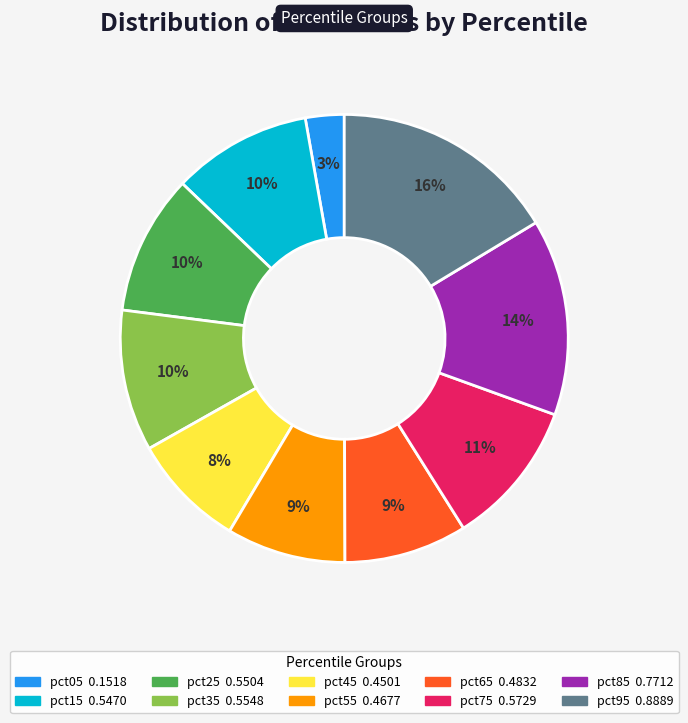

Which slice is the smallest?

pct05